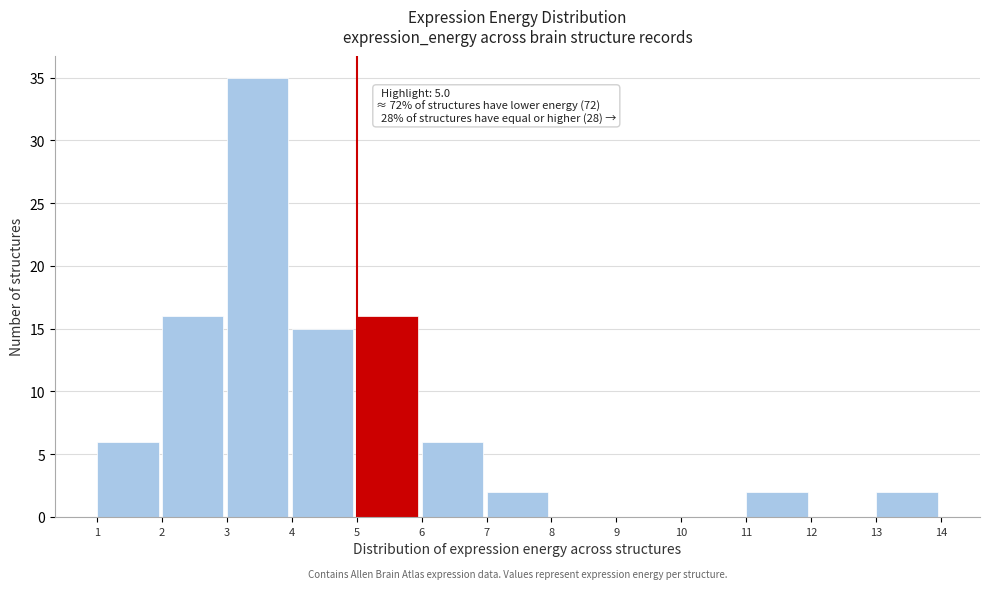

Over which range of the x-axis is the bar tallest?

3 to 4